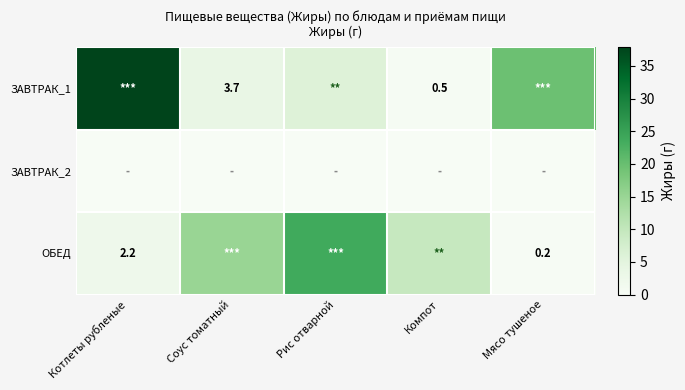

Rank the series by their average value, from lowest to highest.

ЗАВТРАК_2, ОБЕД, ЗАВТРАК_1